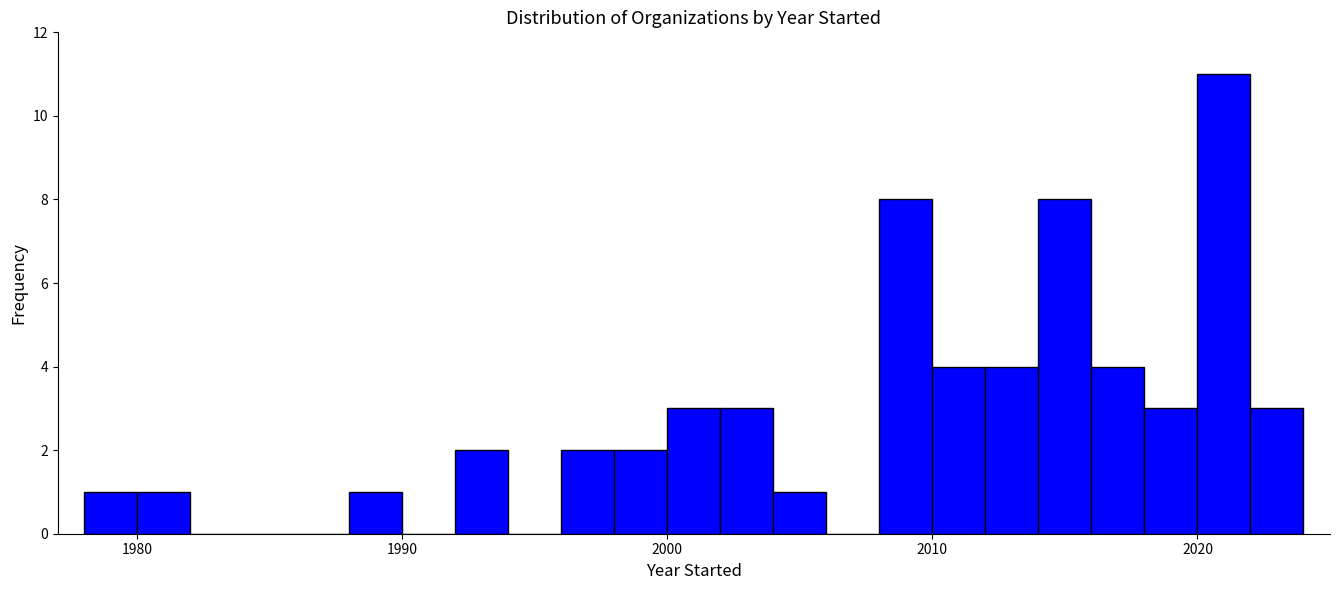

Read against the x-axis, roughly where is the centre of the tallest bar?

2021